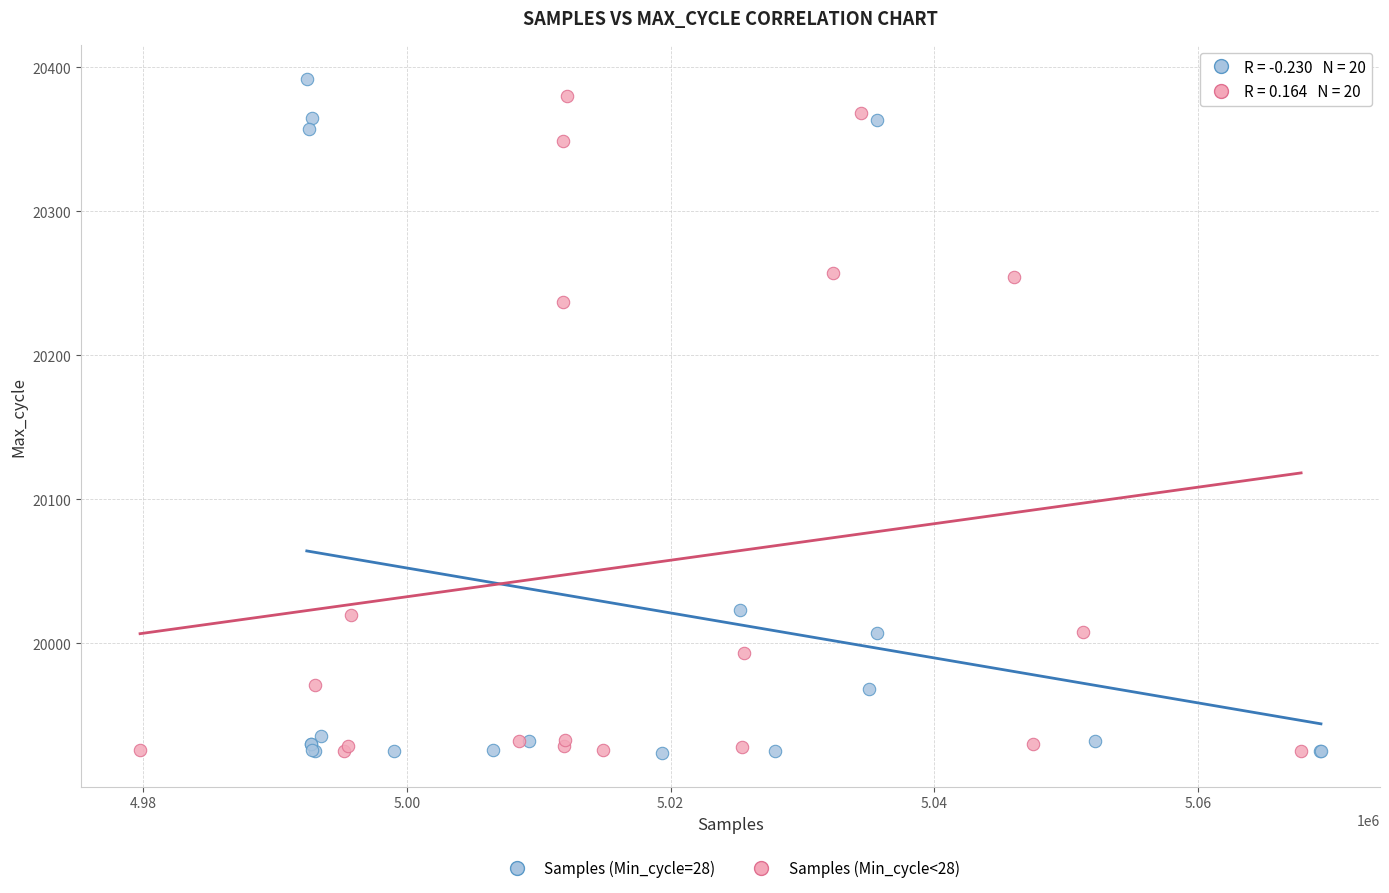

What are all the series names shown in the legend?

Samples (Min_cycle=28), Samples (Min_cycle<28)